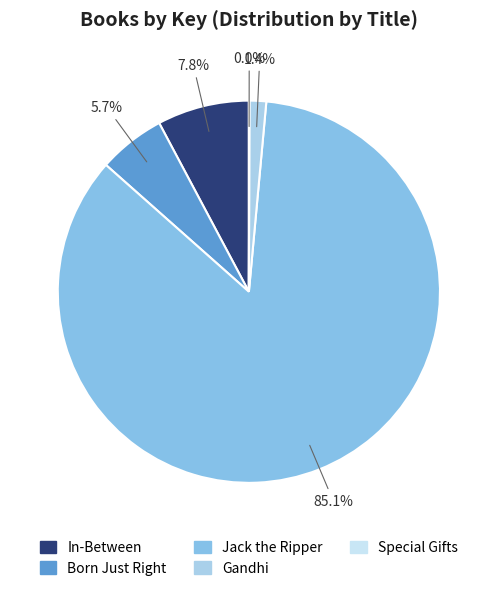

To the nearest percent, what is the average slice percentage?

20%